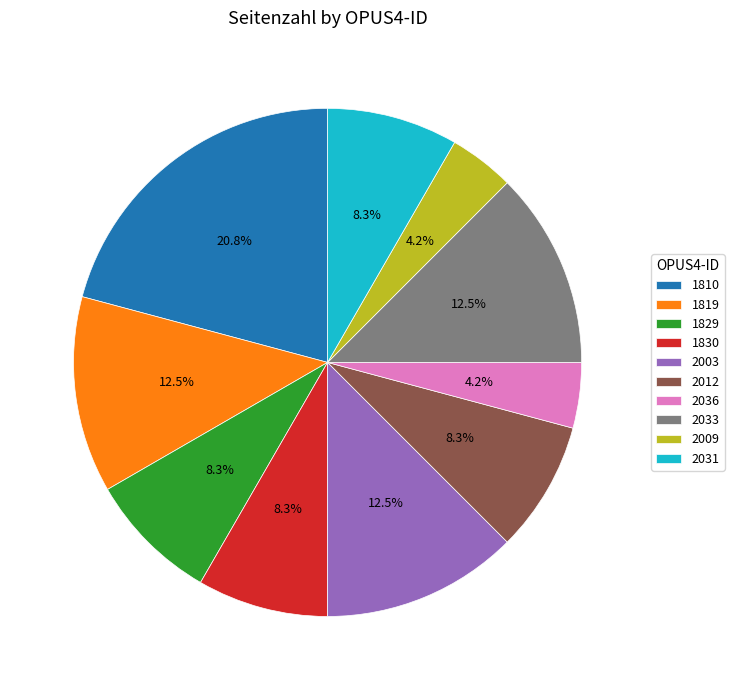

Approximately how many times larger is the value at 1829 compared to 1810?

0.4